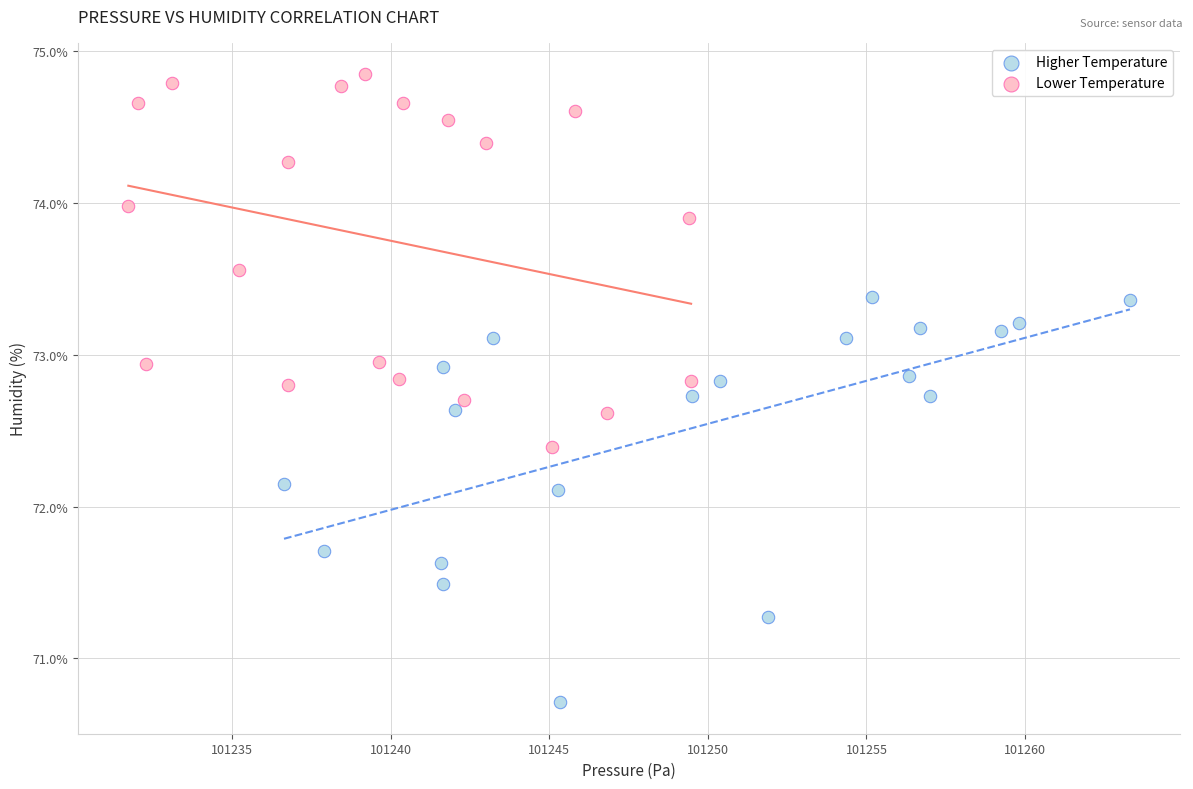

Which series contains the highest Y value?

Lower Temperature